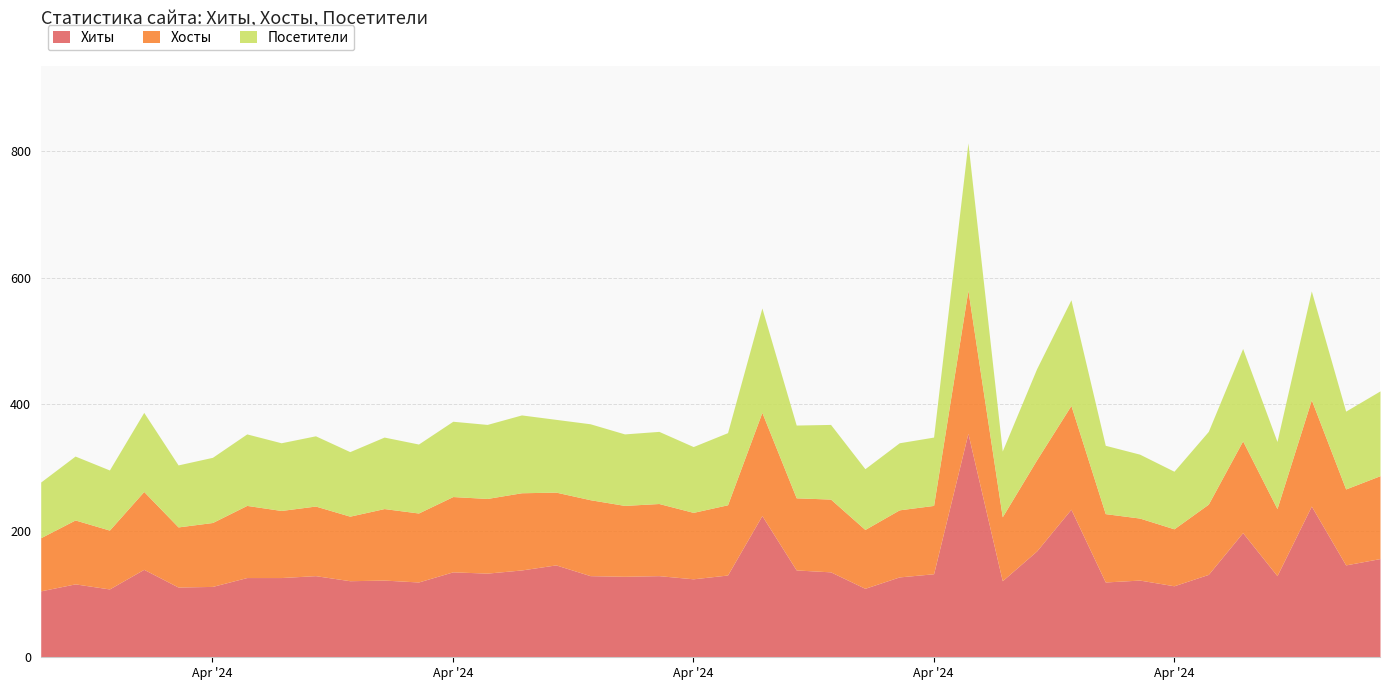

Does the chart have visible grid lines?

Yes